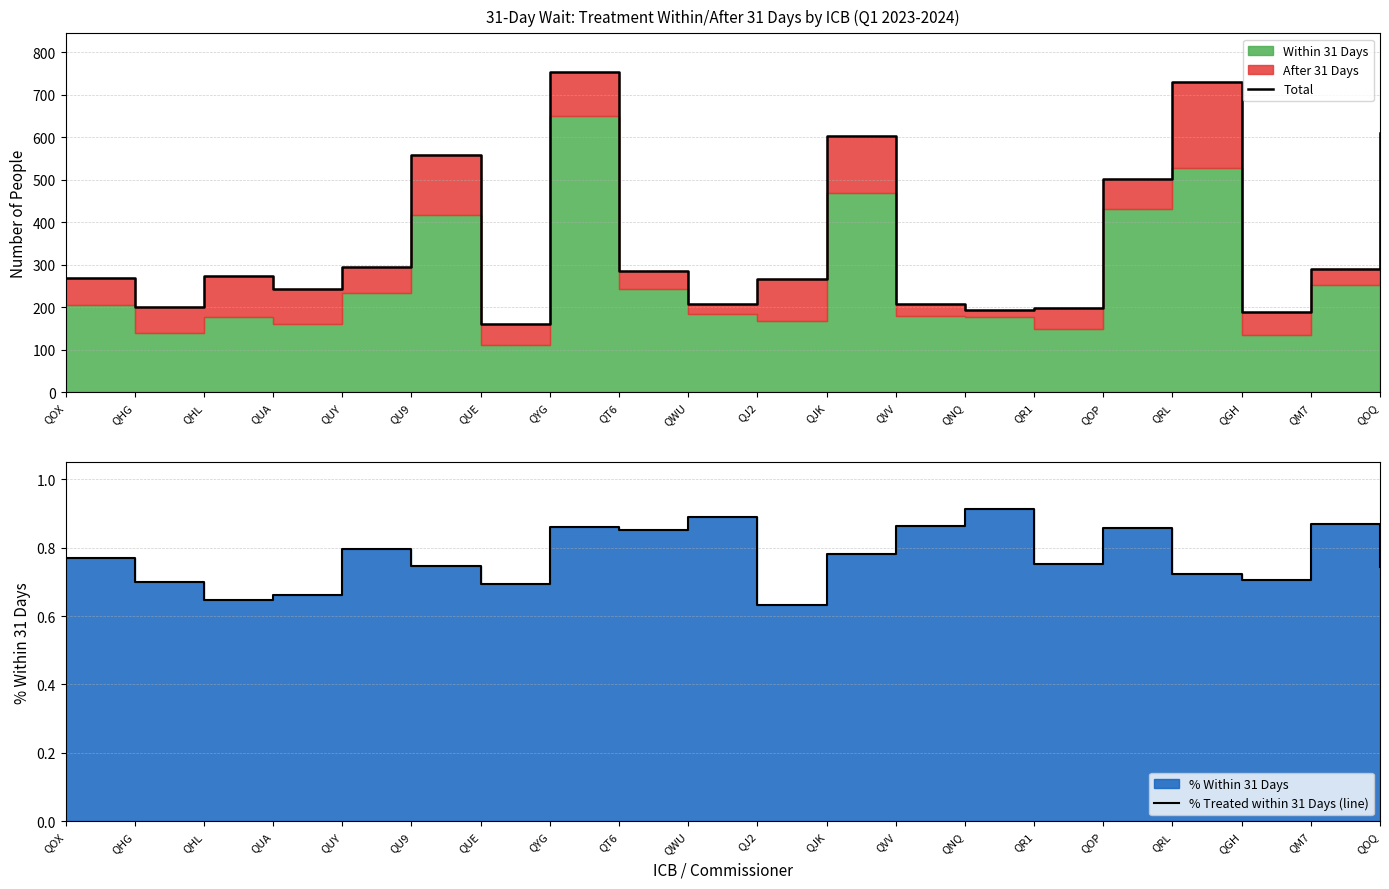

What is the value of the Total point at the 15th from the left?

198.0